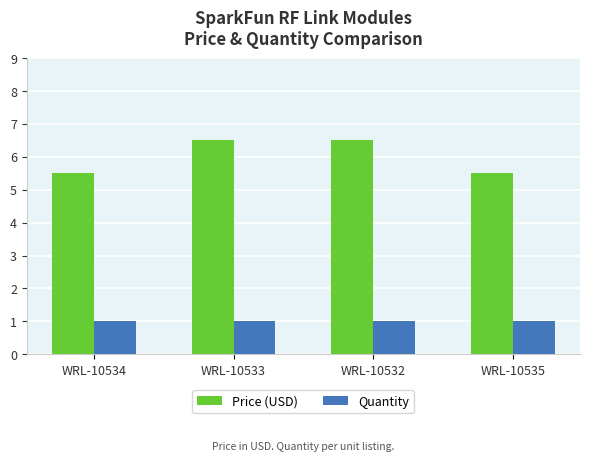

What is the minimum value for Price (USD)?

5.5